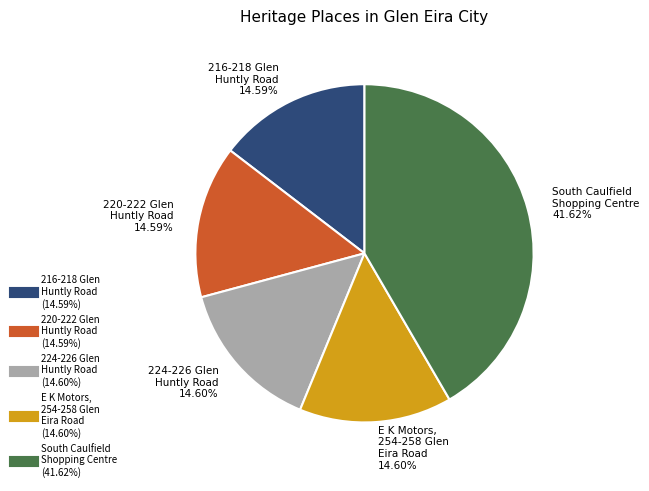

Which slice is the largest?

South Caulfield Shopping Centre